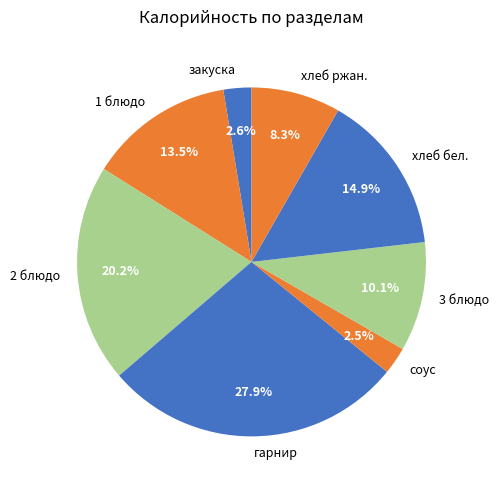

Which slice is the largest?

гарнир